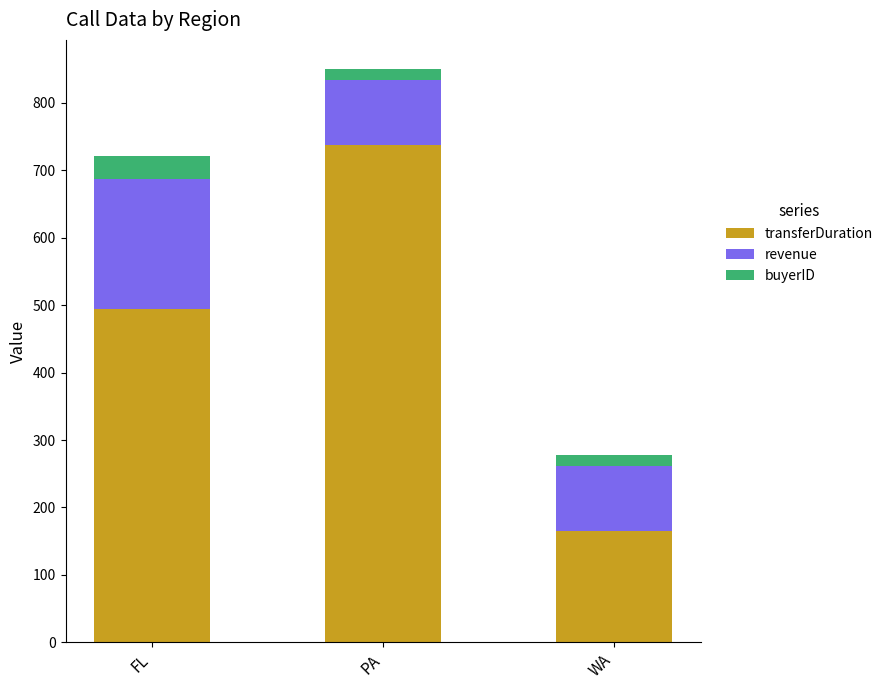

The transferDuration series shows 165 at WA. True or false?

True